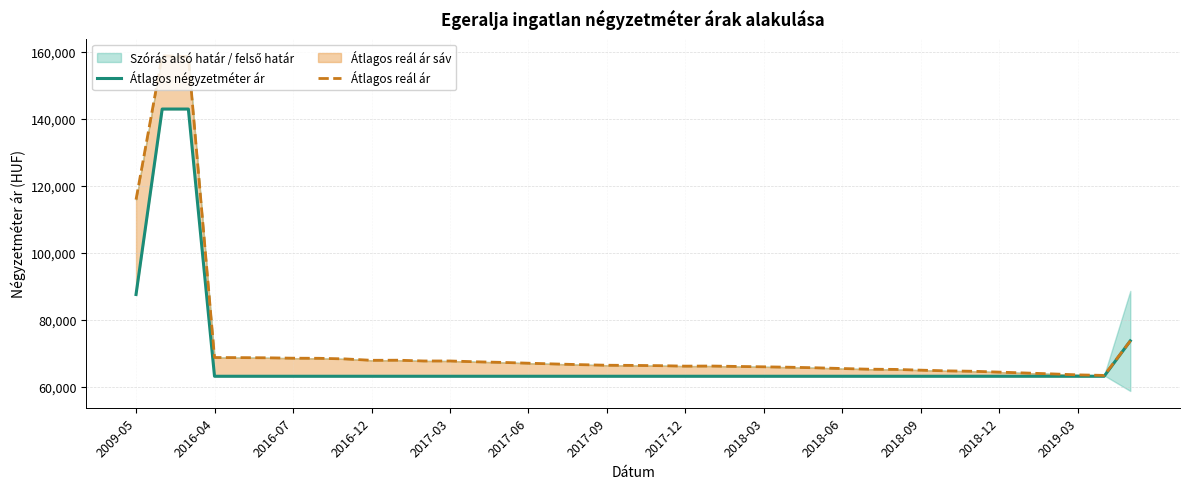

Between which two adjacent categories do Átlagos négyzetméter ár and Átlagos reál ár first intersect?

37 and 38